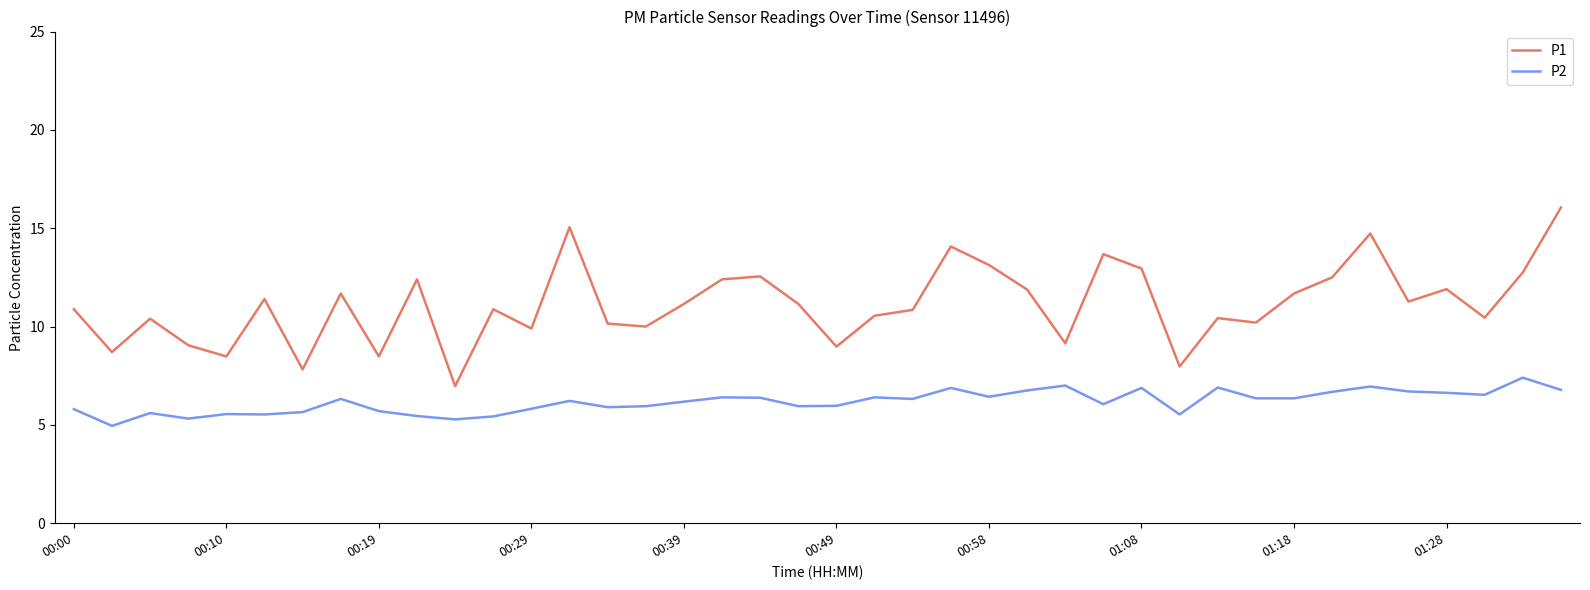

Which series has the largest range (max minus min)?

P1